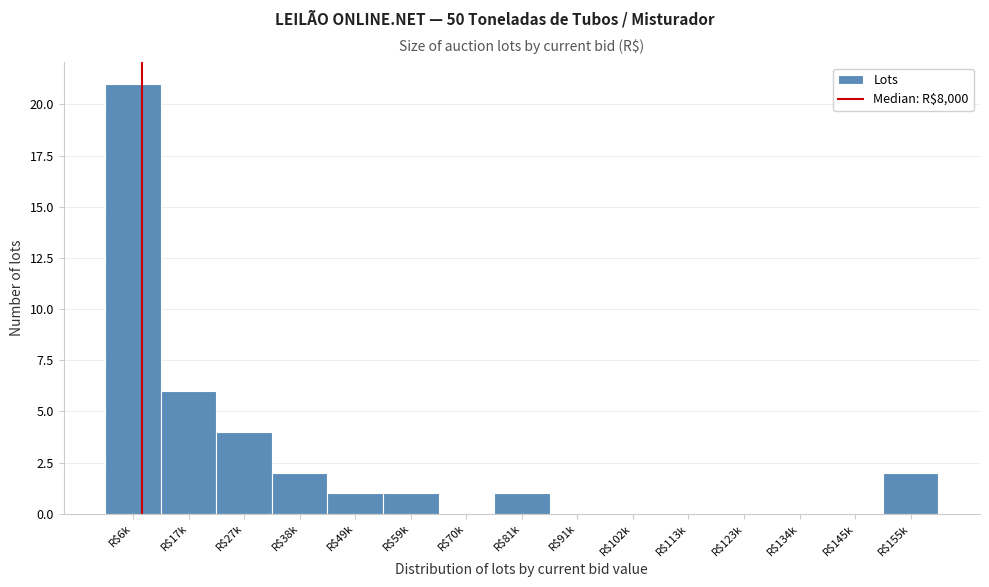

At which label is the value closest to 10?

R$17k